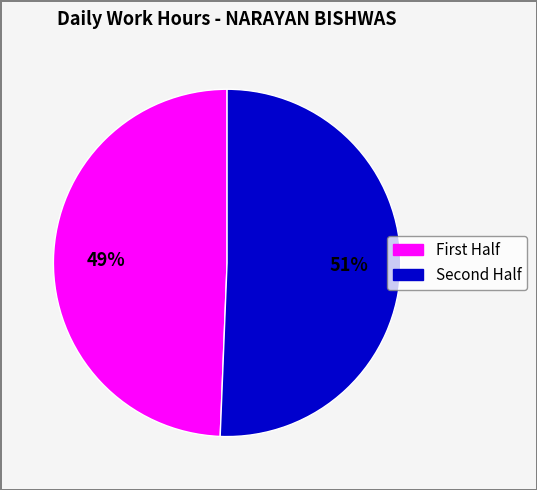

Is there any slice that represents more than half of the pie?

Yes